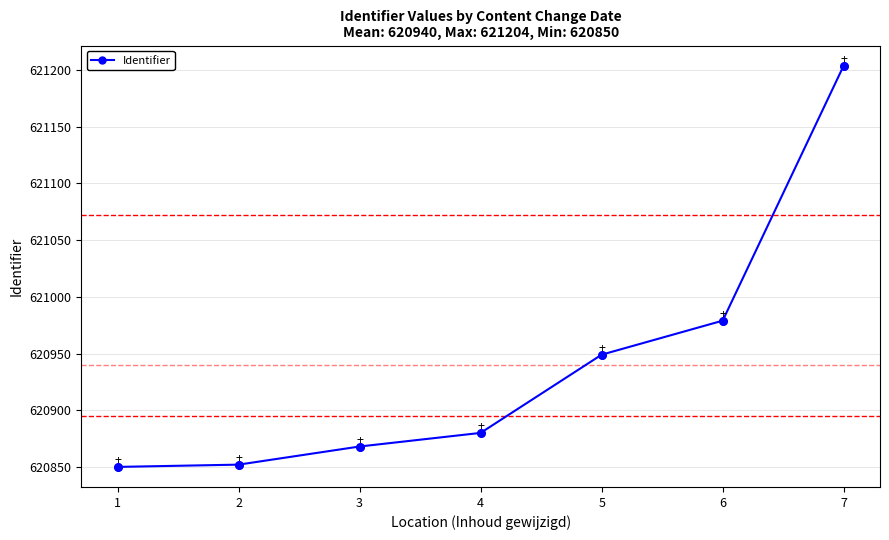

Between 2 and 3, which is larger?

3